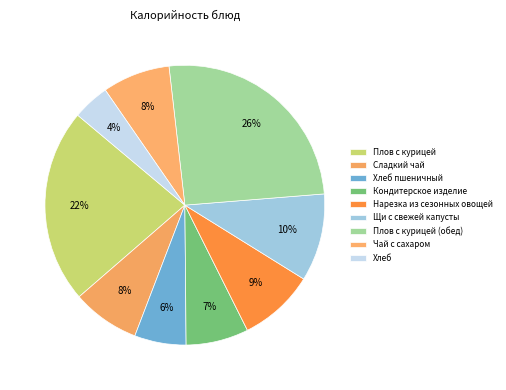

To the nearest percent, what is the combined percentage of Плов с курицей (обед) and Чай с сахаром?

33%